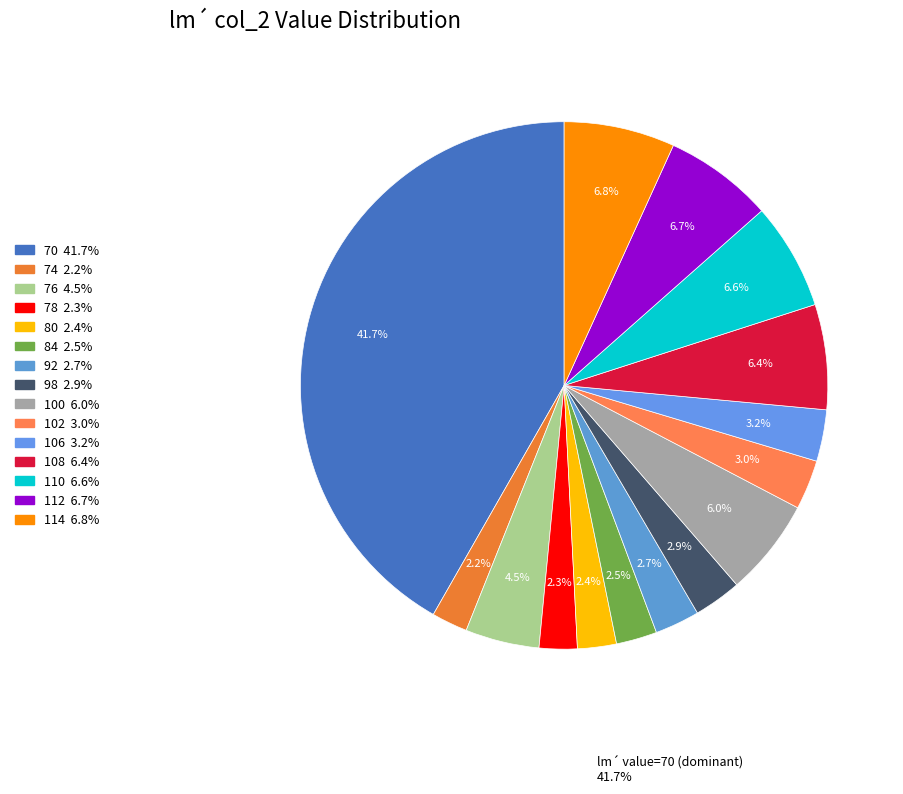

Count the number of slices in the pie.

15